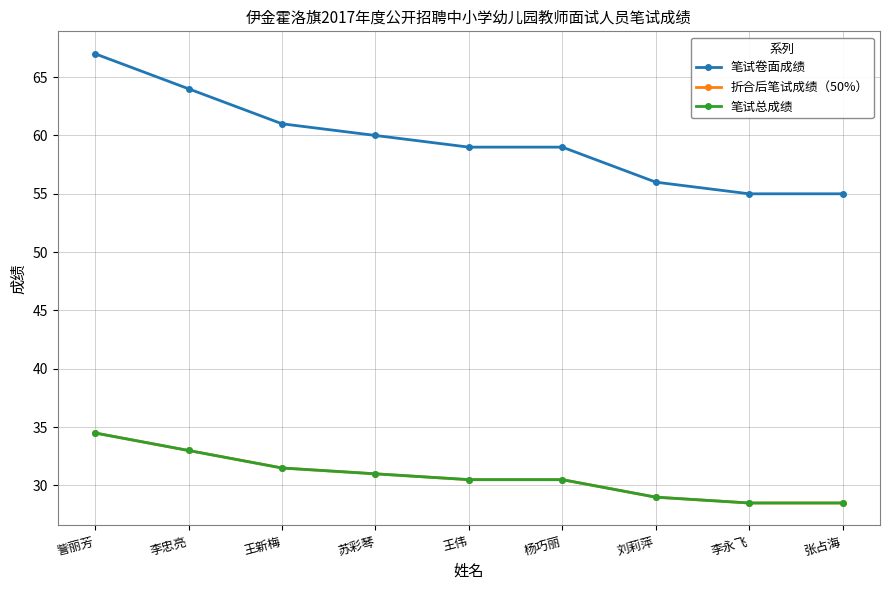

Does the chart have visible grid lines?

Yes